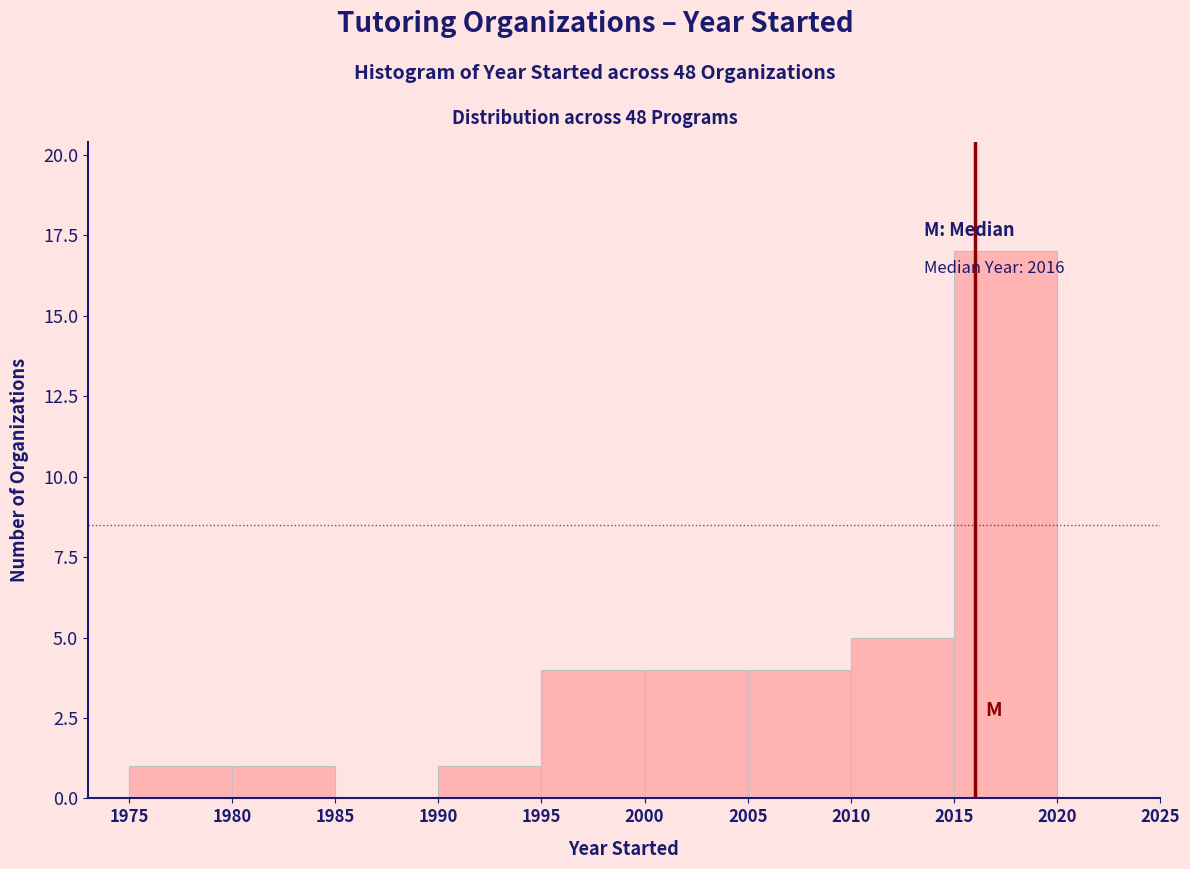

Over which range of the x-axis is the bar tallest?

2015 to 2020